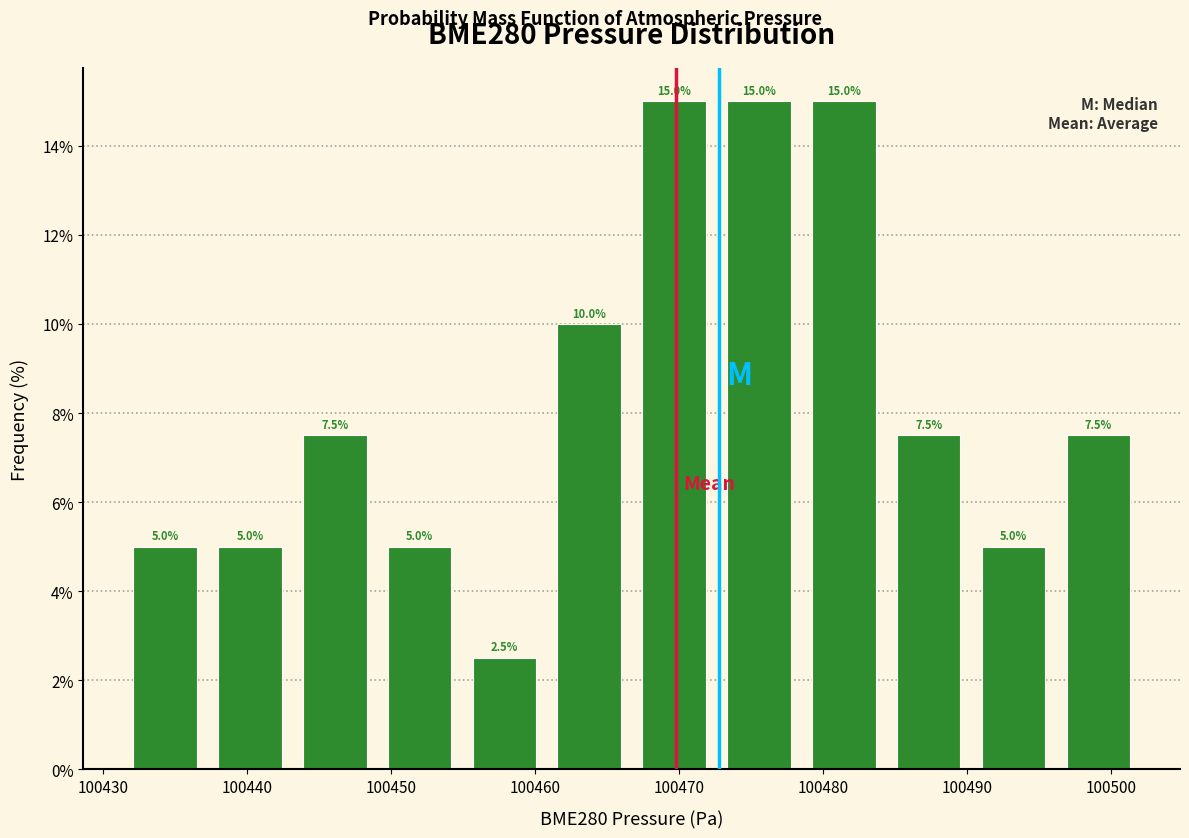

What is the height of the bar covering 100461 to 100467 on the x-axis? The bar edges are not printed on the chart, so give them approximately, as read against the axis.

10.0